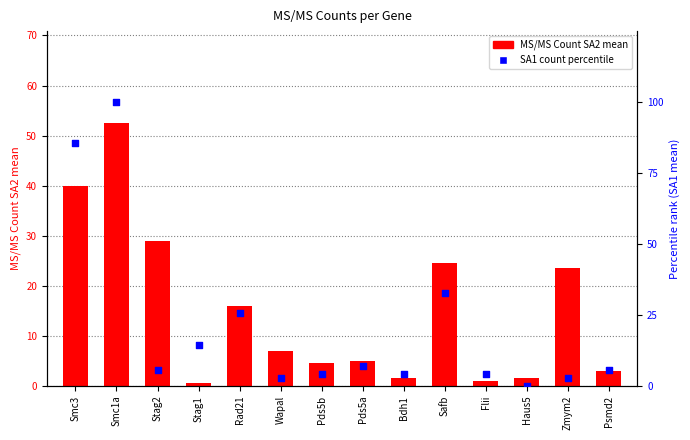

At how many categories does at least one series exceed 91?

1